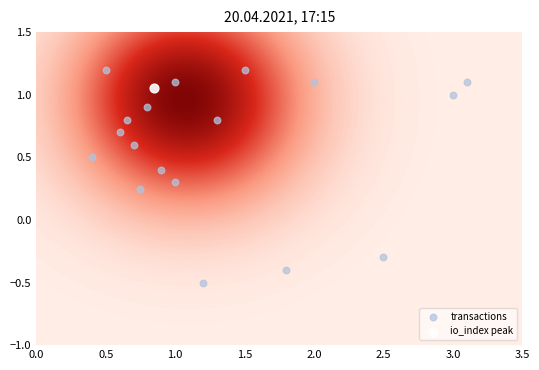

Count the number of values greater than 0.

15